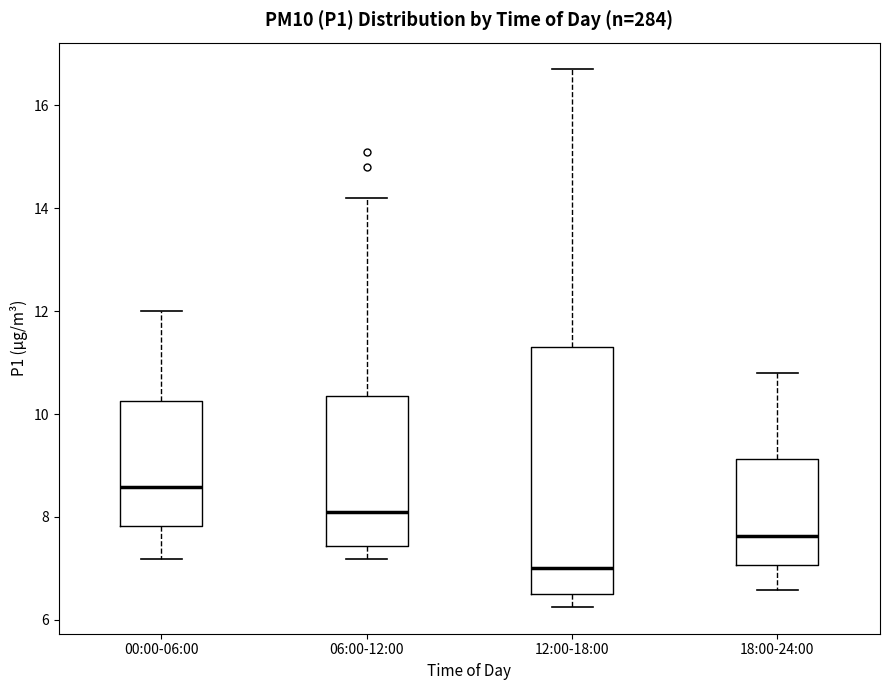

Which box is the tallest, from its lower edge to its upper edge?

12:00-18:00